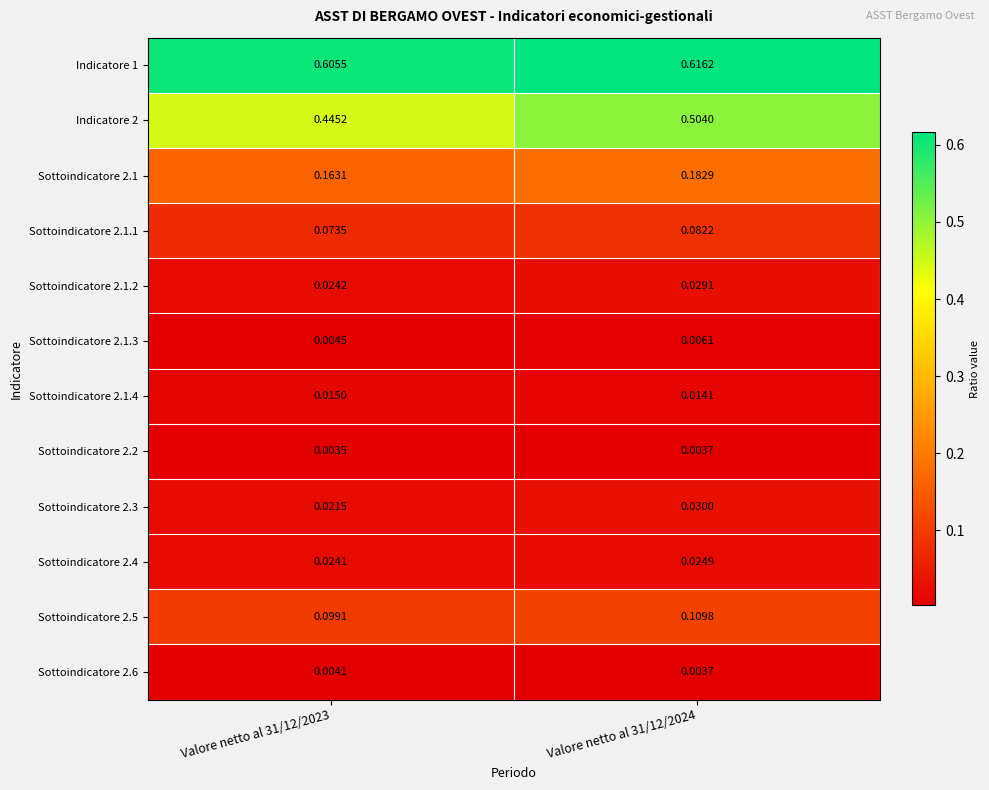

Is the value of Sottoindicatore 2.1.1 at Valore netto al 31/12/2023 greater than the value of Sottoindicatore 2.1.4 at Valore netto al 31/12/2024?

Yes